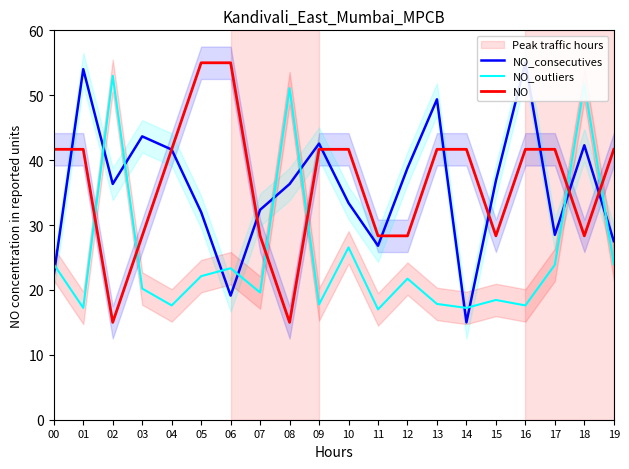

Count the number of data series in this chart.

3